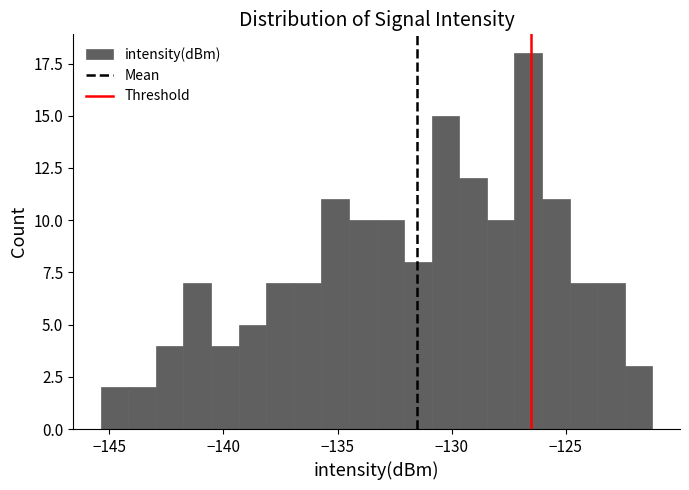

Around what value on the x-axis is the tallest bar? Give the approximate position of its centre, as read against the axis.

-126.5